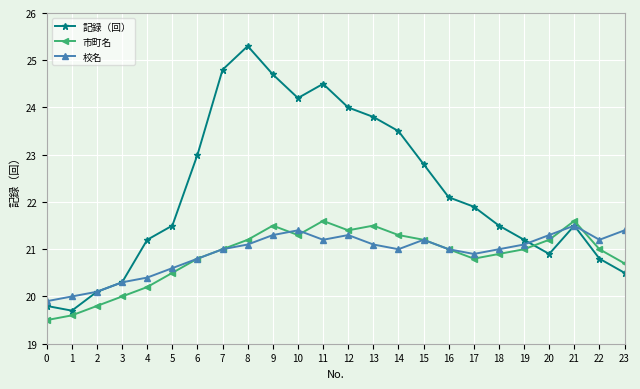

The 校名 series shows 21.0 at 14. True or false?

True